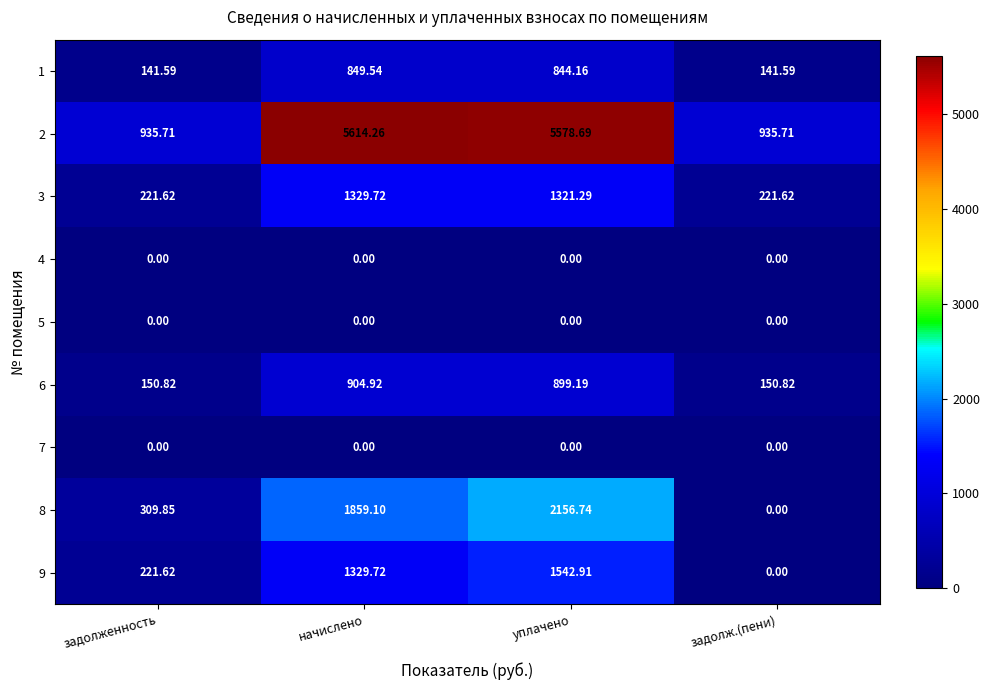

Which category has the highest value in the 2 series?

начислено